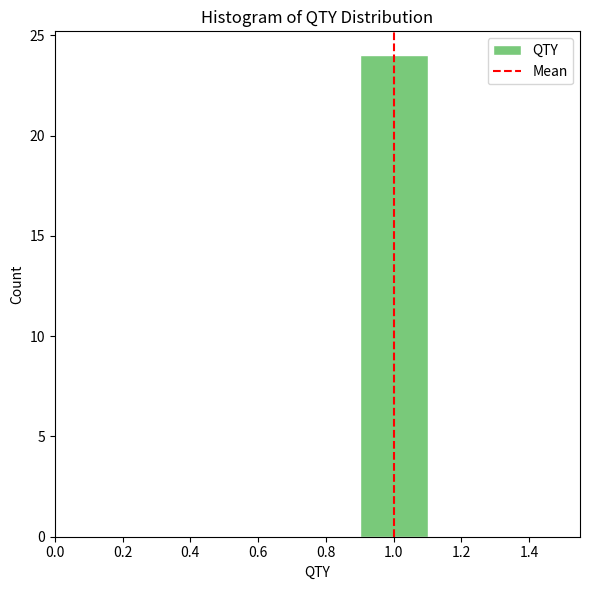

Reading left to right, list every bar in this chart as the range it spans on the x-axis followed by its height. The values are not printed on the chart, so give them approximately, as read against the axis.

0.5 to 0.7: 0
0.7 to 0.9: 0
0.9 to 1.1: 24
1.1 to 1.3: 0
1.3 to 1.5: 0